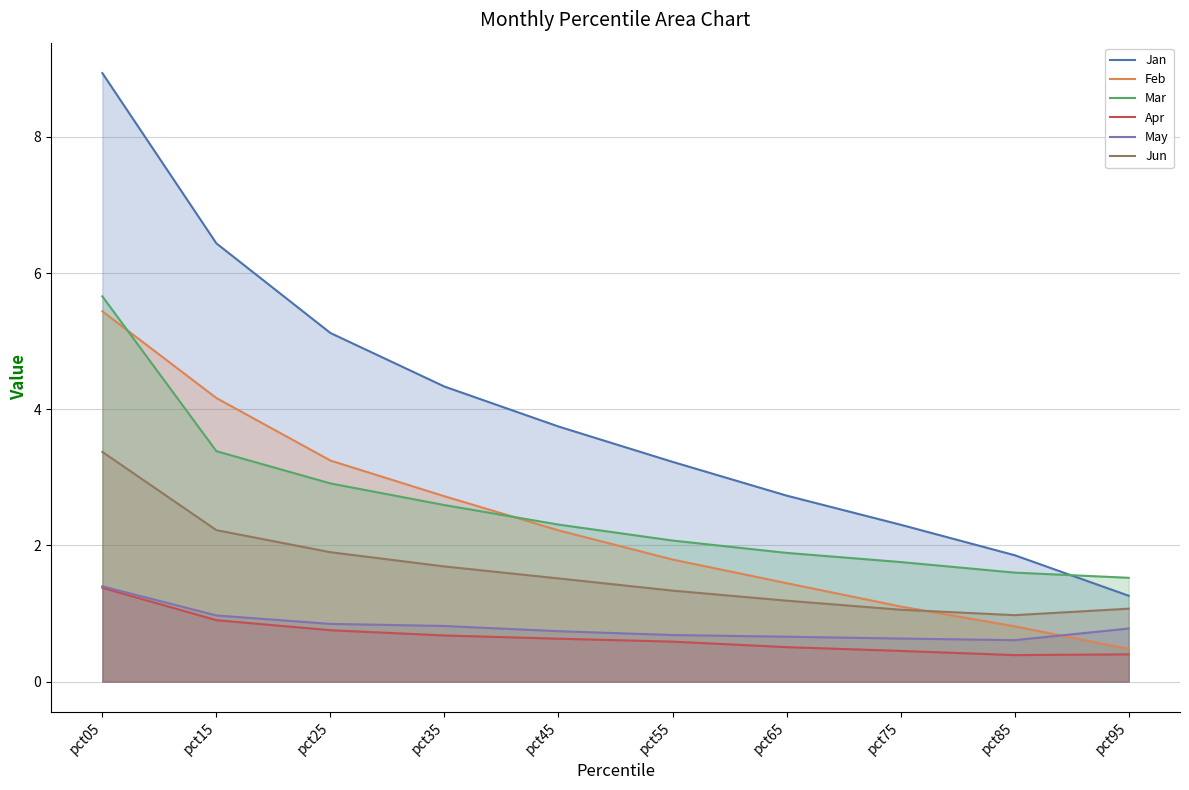

At how many categories does at least one series exceed 8?

1